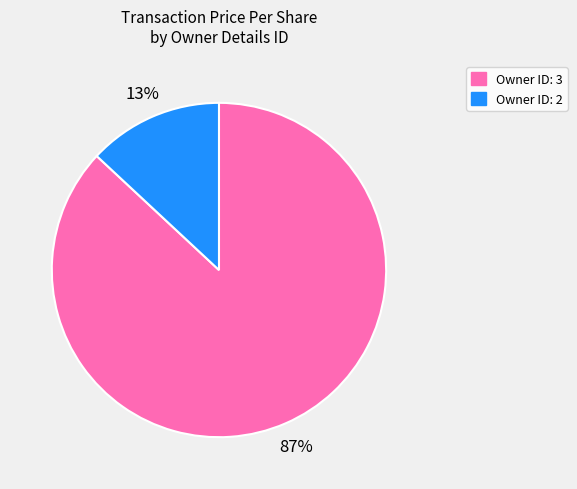

What is the largest slice in the pie chart?

Owner ID: 3